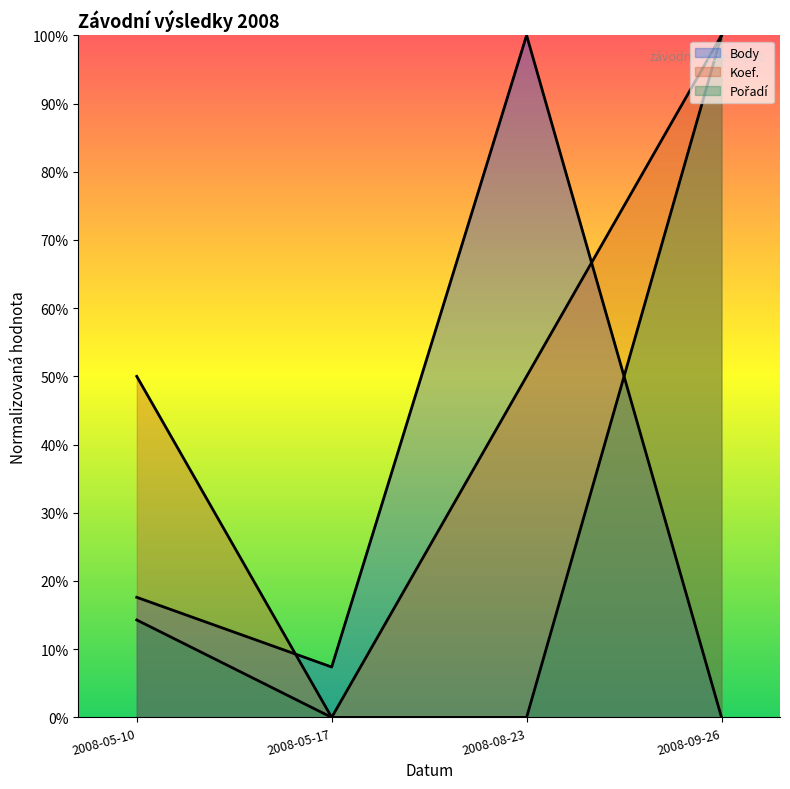

The value of Pořadí at 2008-05-17 is 0.0. True or false?

True